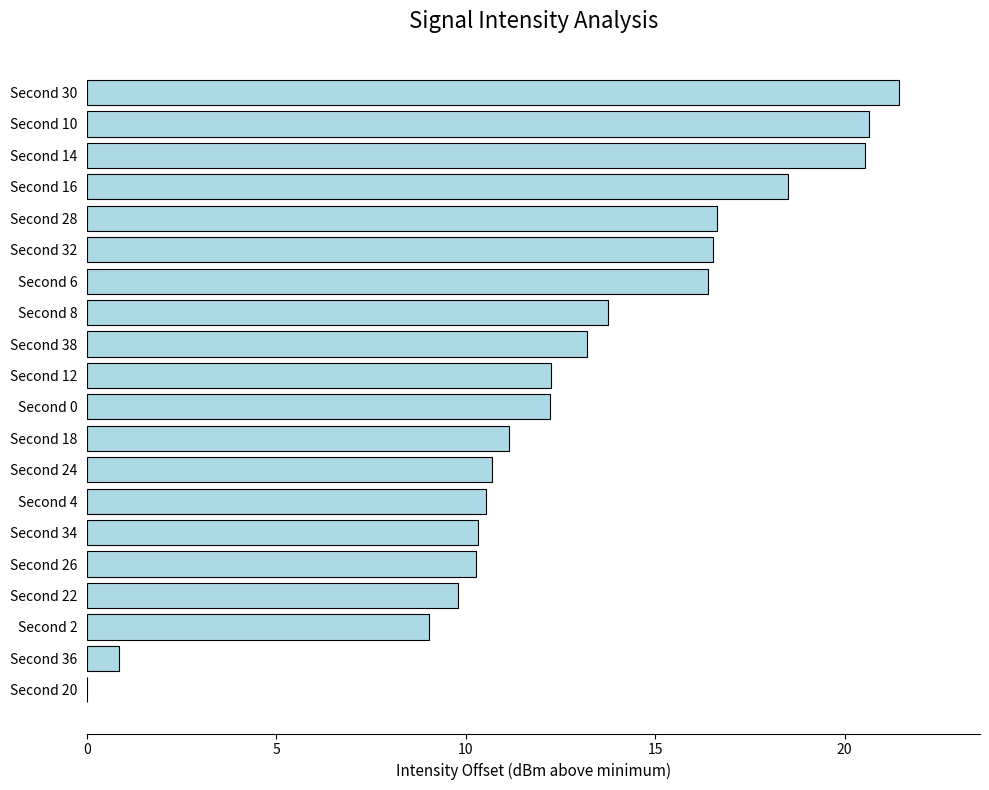

What is the approximate value at Second 2?

9.0